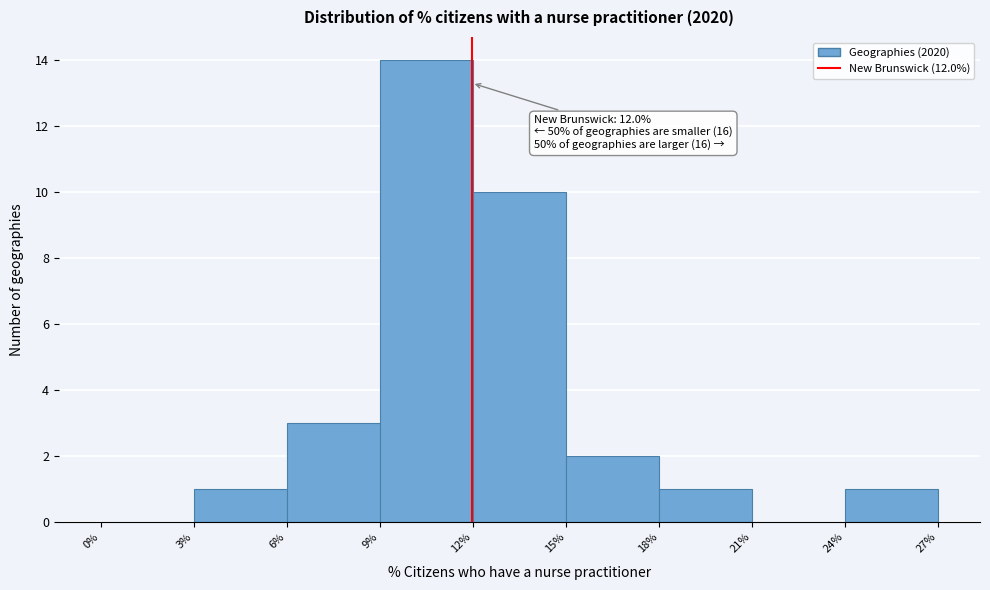

Over which range of the x-axis is the bar tallest?

9% to 12%